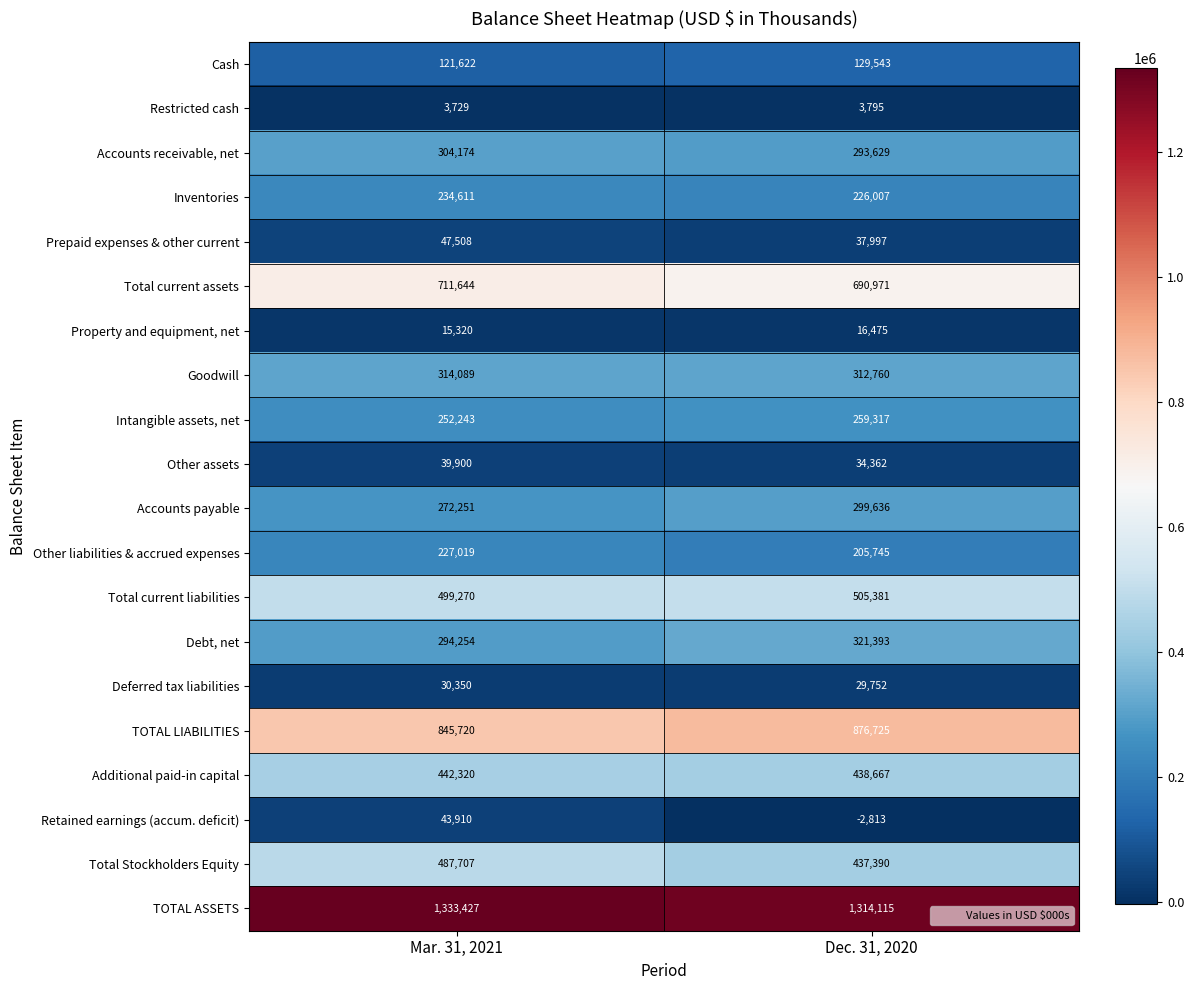

Rank the series by their maximum value, from highest to lowest.

TOTAL ASSETS, TOTAL LIABILITIES, Total current assets, Total current liabilities, Total Stockholders Equity, Additional paid-in capital, Debt, net, Goodwill, Accounts receivable, net, Accounts payable, Intangible assets, net, Inventories, Other liabilities & accrued expenses, Cash, Prepaid expenses & other current, Retained earnings (accum. deficit), Other assets, Deferred tax liabilities, Property and equipment, net, Restricted cash